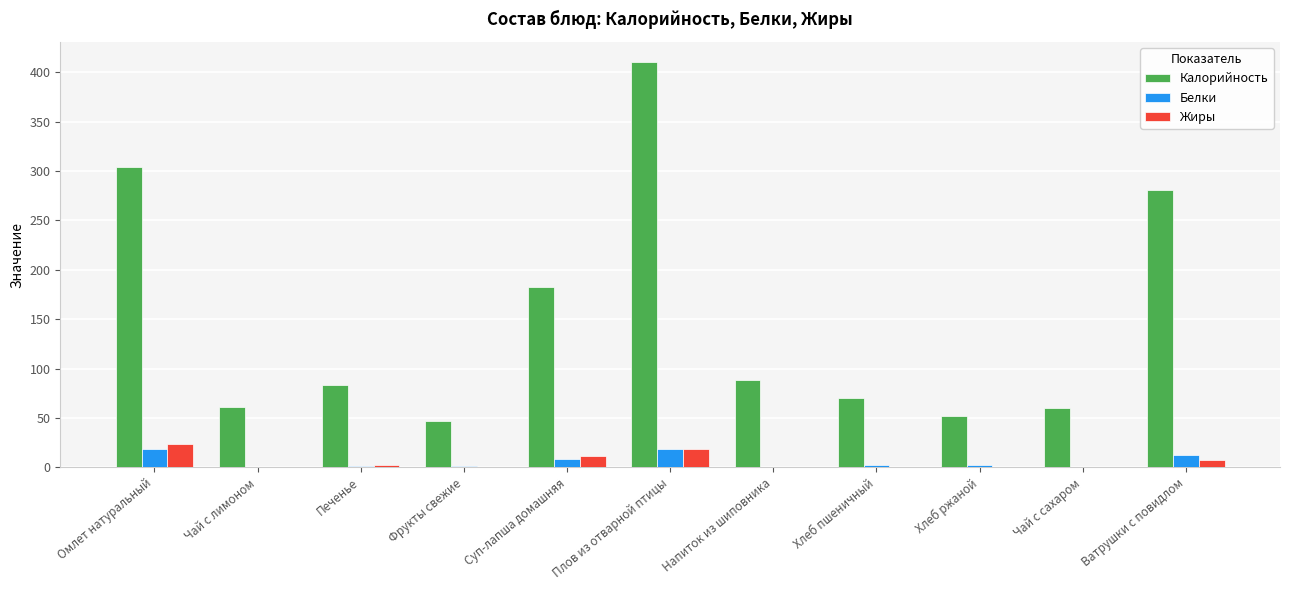

Which series has the largest total across all categories?

Калорийность